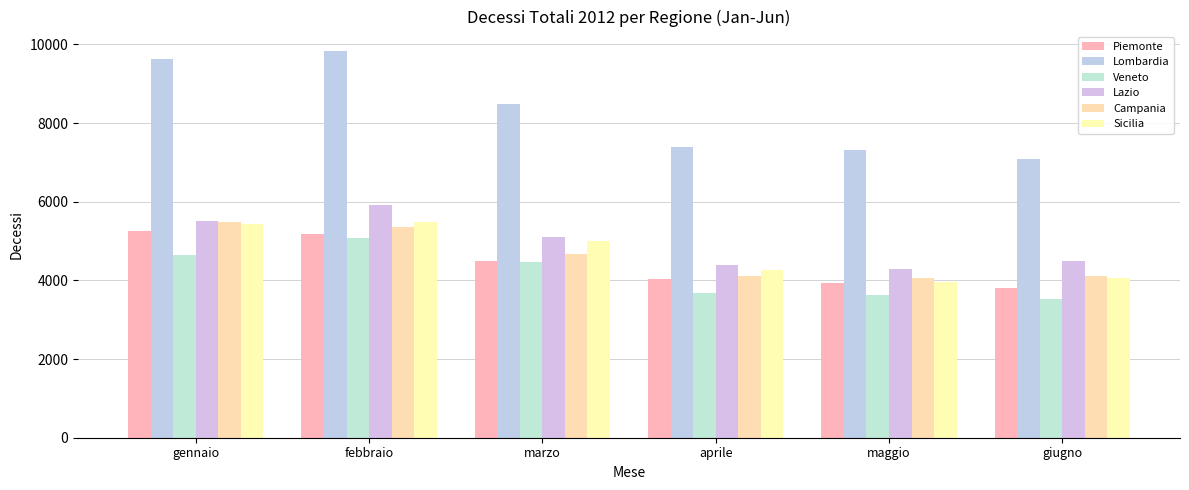

Reading left to right, transcribe all the data shown in this chart.

Piemonte: 5251	5181	4505	4045	3933	3812
Lombardia: 9620	9837	8478	7405	7320	7078
Veneto: 4653	5071	4470	3685	3625	3519
Lazio: 5523	5912	5115	4380	4287	4485
Campania: 5479	5355	4670	4112	4049	4111
Sicilia: 5431	5486	4999	4262	3966	4050